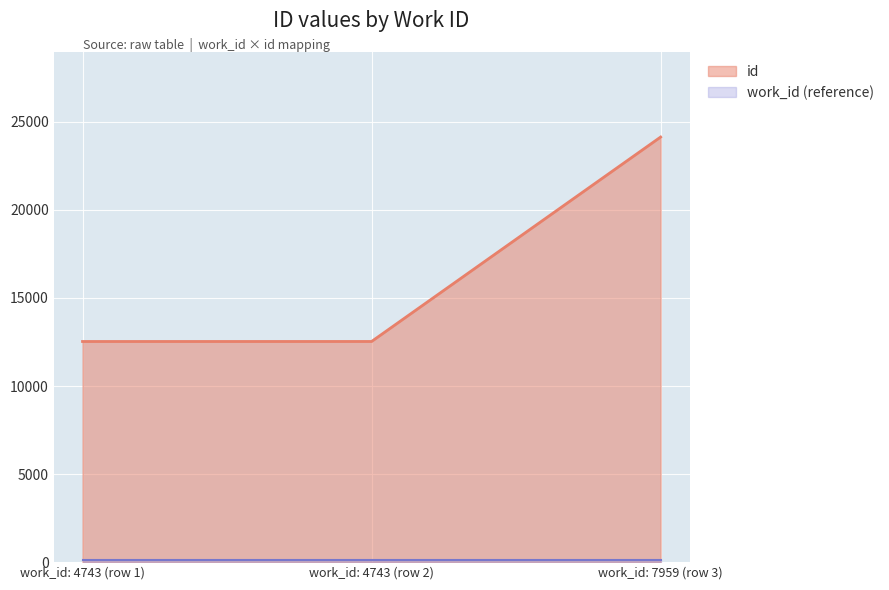

What is the sum of all values?

49202